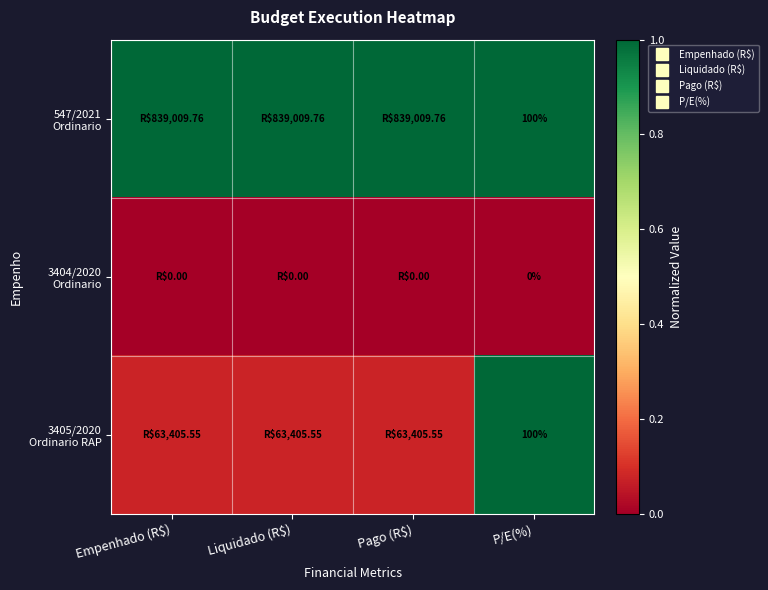

True or false: 3405/2020 Ordinario RAP has a value of 1.0 at P/E(%).

True